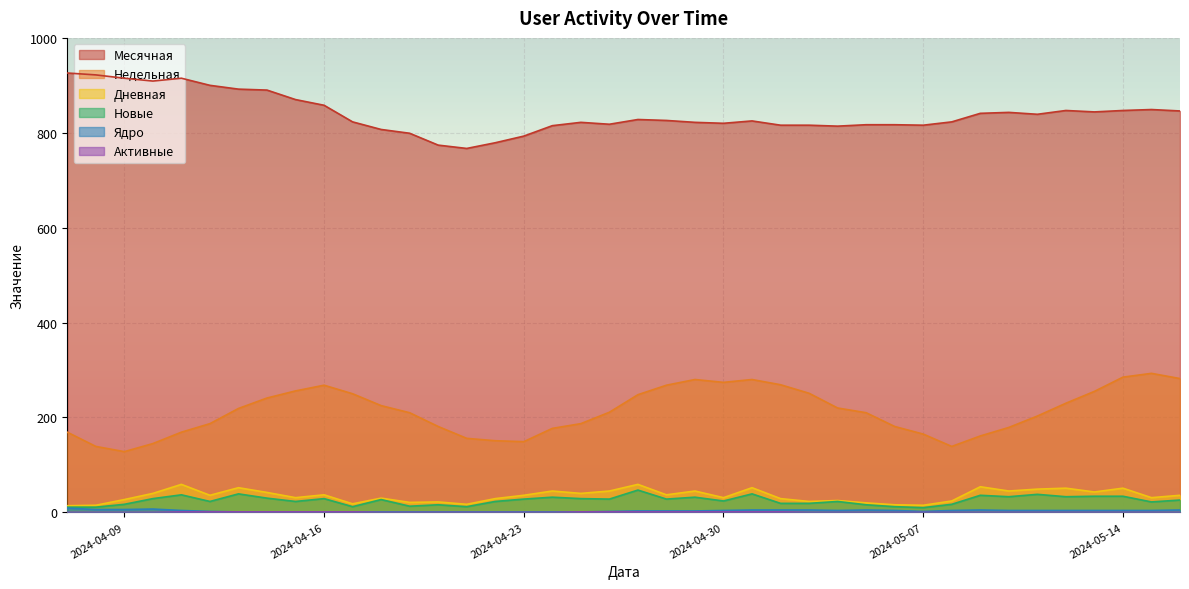

What is the greatest value displayed?

926